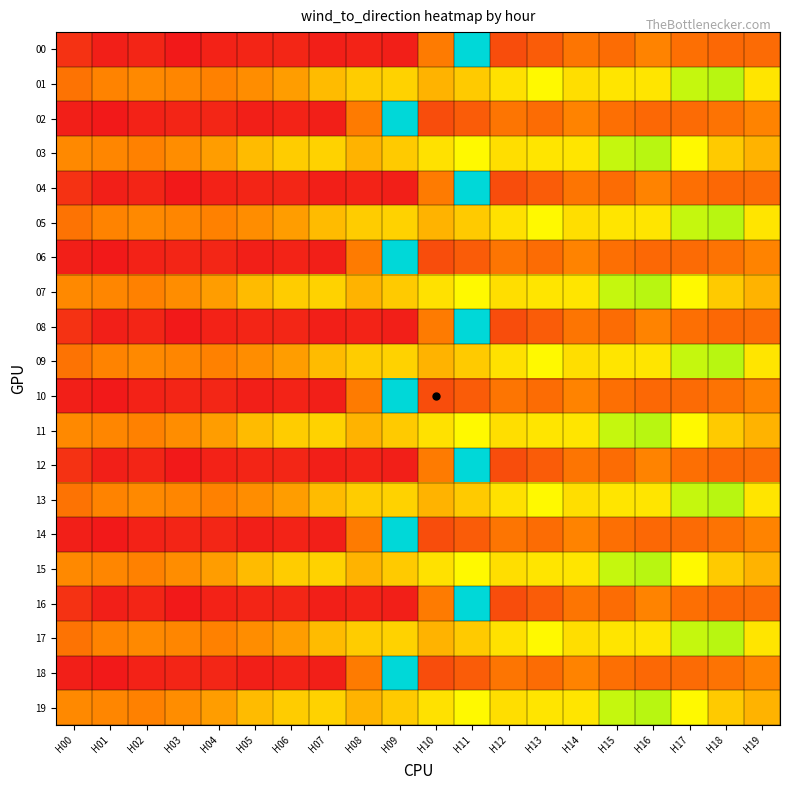

Reading right to left, extract all data points from this chart.

00: H19=137	H18=135	H17=142	H16=159	H15=139	H14=148	H13=123	H12=108	H11=346	H10=153	H09=62	H08=66	H07=62	H06=69	H05=68	H04=65	H03=56	H02=68	H01=62	H00=81
01: H19=192	H18=216	H17=213	H16=192	H15=192	H14=190	H13=199	H12=191	H11=183	H10=175	H09=186	H08=184	H07=178	H06=168	H05=162	H04=158	H03=160	H02=161	H01=159	H00=145
02: H19=159	H18=145	H17=137	H16=135	H15=142	H14=159	H13=139	H12=148	H11=123	H10=108	H09=346	H08=153	H07=62	H06=66	H05=62	H04=69	H03=68	H02=65	H01=56	H00=62
03: H19=175	H18=183	H17=199	H16=216	H15=213	H14=192	H13=192	H12=190	H11=199	H10=191	H09=183	H08=175	H07=186	H06=184	H05=178	H04=168	H03=162	H02=158	H01=160	H00=161
04: H19=137	H18=135	H17=142	H16=159	H15=139	H14=148	H13=123	H12=108	H11=346	H10=153	H09=62	H08=66	H07=62	H06=69	H05=68	H04=65	H03=56	H02=68	H01=62	H00=81
05: H19=192	H18=216	H17=213	H16=192	H15=192	H14=190	H13=199	H12=191	H11=183	H10=175	H09=186	H08=184	H07=178	H06=168	H05=162	H04=158	H03=160	H02=161	H01=159	H00=145
06: H19=159	H18=145	H17=137	H16=135	H15=142	H14=159	H13=139	H12=148	H11=123	H10=108	H09=346	H08=153	H07=62	H06=66	H05=62	H04=69	H03=68	H02=65	H01=56	H00=62
07: H19=175	H18=183	H17=199	H16=216	H15=213	H14=192	H13=192	H12=190	H11=199	H10=191	H09=183	H08=175	H07=186	H06=184	H05=178	H04=168	H03=162	H02=158	H01=160	H00=161
08: H19=137	H18=135	H17=142	H16=159	H15=139	H14=148	H13=123	H12=108	H11=346	H10=153	H09=62	H08=66	H07=62	H06=69	H05=68	H04=65	H03=56	H02=68	H01=62	H00=81
09: H19=192	H18=216	H17=213	H16=192	H15=192	H14=190	H13=199	H12=191	H11=183	H10=175	H09=186	H08=184	H07=178	H06=168	H05=162	H04=158	H03=160	H02=161	H01=159	H00=145
10: H19=159	H18=145	H17=137	H16=135	H15=142	H14=159	H13=139	H12=148	H11=123	H10=108	H09=346	H08=153	H07=62	H06=66	H05=62	H04=69	H03=68	H02=65	H01=56	H00=62
11: H19=175	H18=183	H17=199	H16=216	H15=213	H14=192	H13=192	H12=190	H11=199	H10=191	H09=183	H08=175	H07=186	H06=184	H05=178	H04=168	H03=162	H02=158	H01=160	H00=161
12: H19=137	H18=135	H17=142	H16=159	H15=139	H14=148	H13=123	H12=108	H11=346	H10=153	H09=62	H08=66	H07=62	H06=69	H05=68	H04=65	H03=56	H02=68	H01=62	H00=81
13: H19=192	H18=216	H17=213	H16=192	H15=192	H14=190	H13=199	H12=191	H11=183	H10=175	H09=186	H08=184	H07=178	H06=168	H05=162	H04=158	H03=160	H02=161	H01=159	H00=145
14: H19=159	H18=145	H17=137	H16=135	H15=142	H14=159	H13=139	H12=148	H11=123	H10=108	H09=346	H08=153	H07=62	H06=66	H05=62	H04=69	H03=68	H02=65	H01=56	H00=62
15: H19=175	H18=183	H17=199	H16=216	H15=213	H14=192	H13=192	H12=190	H11=199	H10=191	H09=183	H08=175	H07=186	H06=184	H05=178	H04=168	H03=162	H02=158	H01=160	H00=161
16: H19=137	H18=135	H17=142	H16=159	H15=139	H14=148	H13=123	H12=108	H11=346	H10=153	H09=62	H08=66	H07=62	H06=69	H05=68	H04=65	H03=56	H02=68	H01=62	H00=81
17: H19=192	H18=216	H17=213	H16=192	H15=192	H14=190	H13=199	H12=191	H11=183	H10=175	H09=186	H08=184	H07=178	H06=168	H05=162	H04=158	H03=160	H02=161	H01=159	H00=145
18: H19=159	H18=145	H17=137	H16=135	H15=142	H14=159	H13=139	H12=148	H11=123	H10=108	H09=346	H08=153	H07=62	H06=66	H05=62	H04=69	H03=68	H02=65	H01=56	H00=62
19: H19=175	H18=183	H17=199	H16=216	H15=213	H14=192	H13=192	H12=190	H11=199	H10=191	H09=183	H08=175	H07=186	H06=184	H05=178	H04=168	H03=162	H02=158	H01=160	H00=161